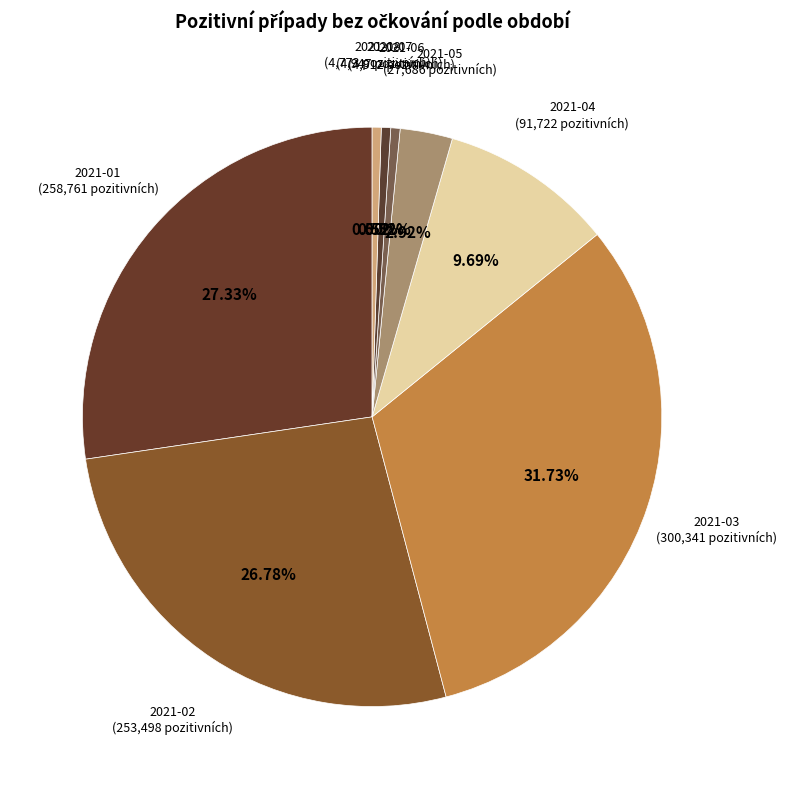

Which has a higher value, 2021-04 or 2021-06?

2021-04